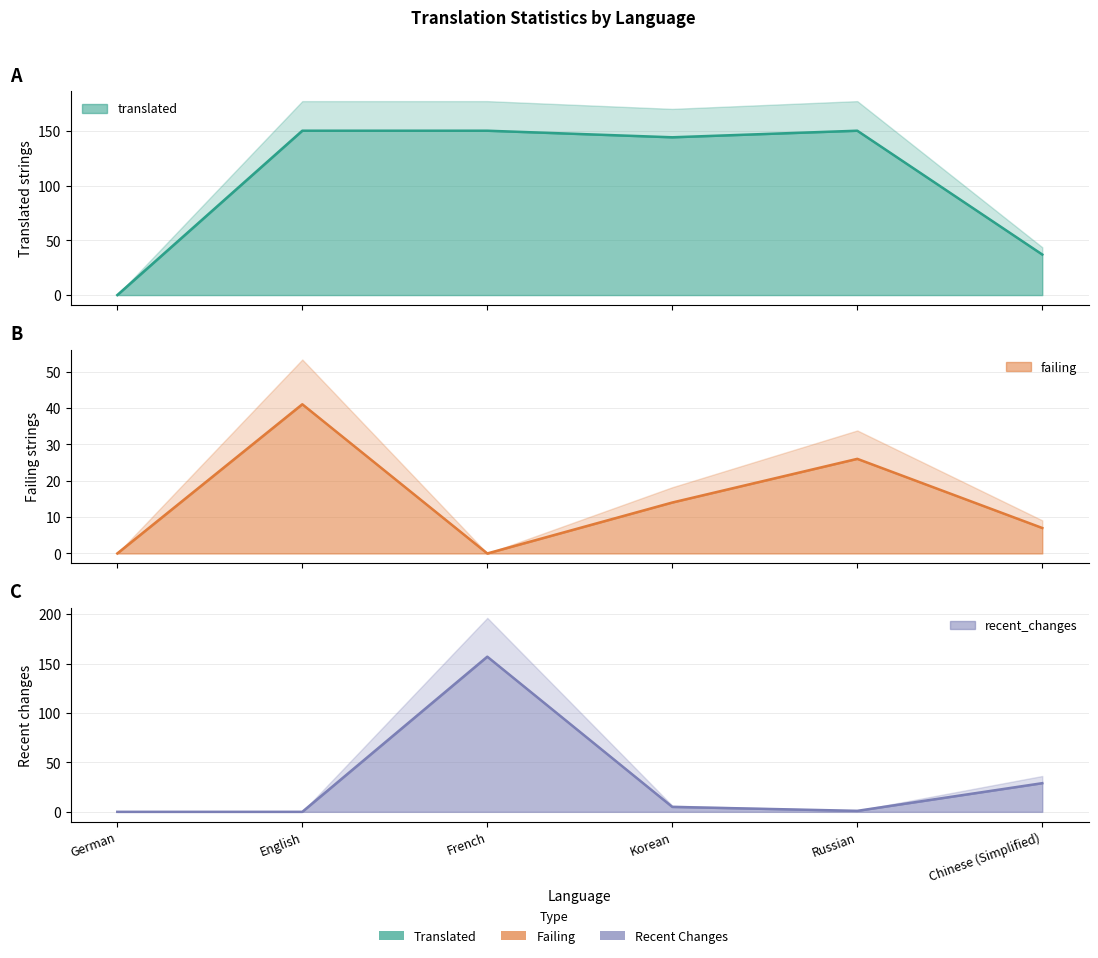

List the labels in order of translated value, largest first.

English, French, Russian, Korean, Chinese (Simplified), German